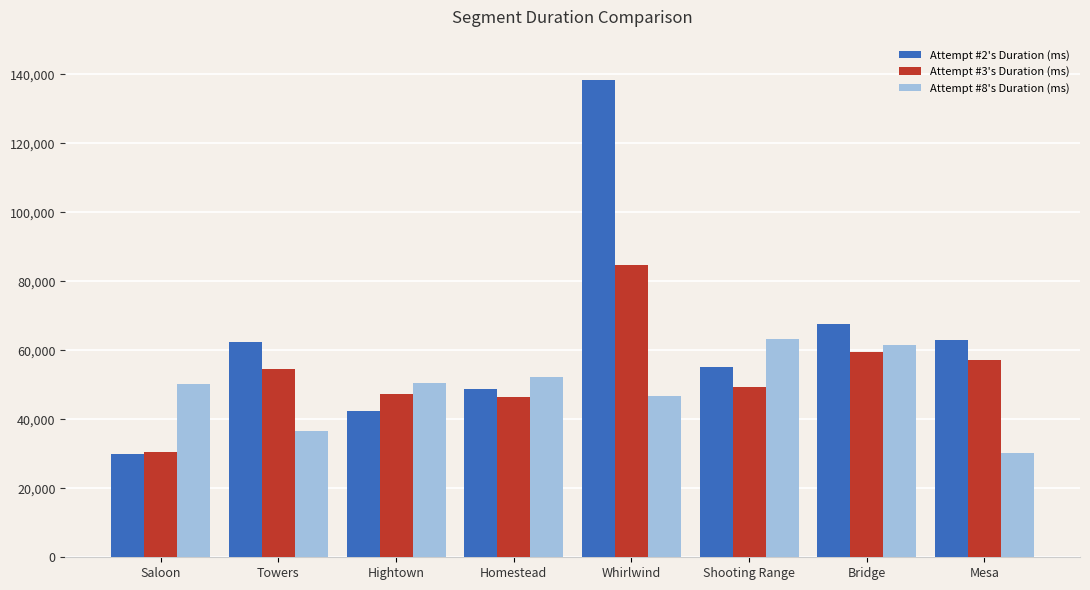

Are the bars horizontal?

No